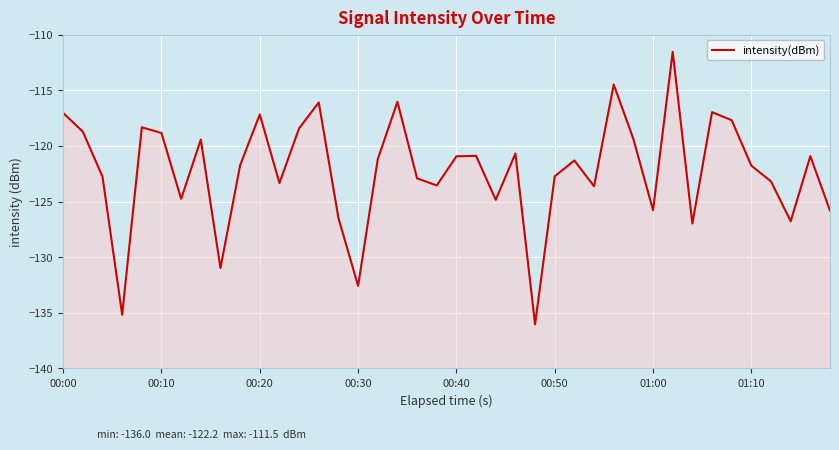

How many data points are less than -121?

22